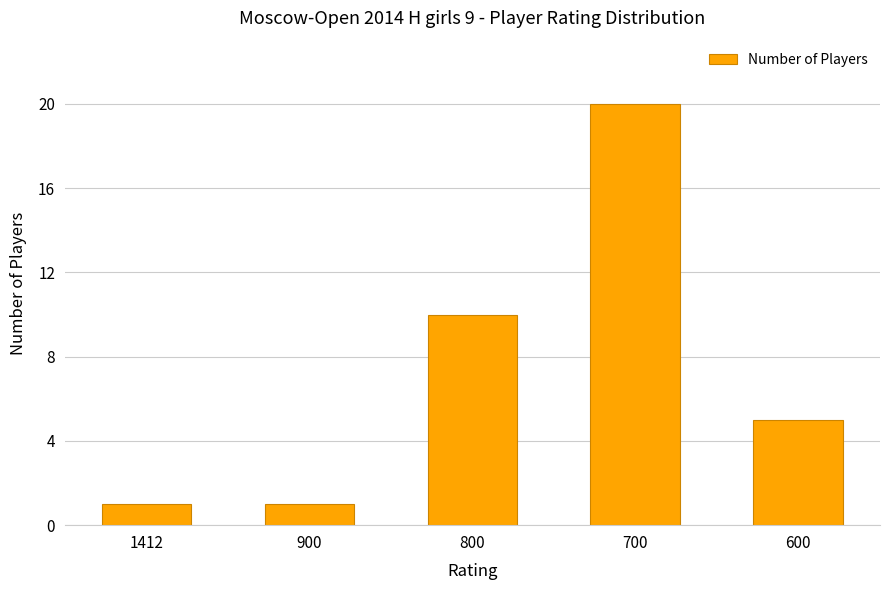

How many series are shown in this chart?

1